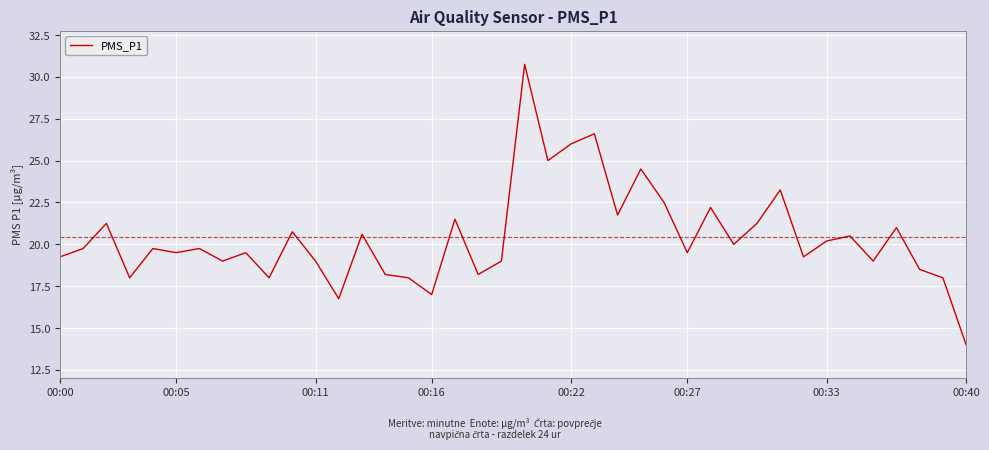

What is the minimum value shown in the chart?

14.0